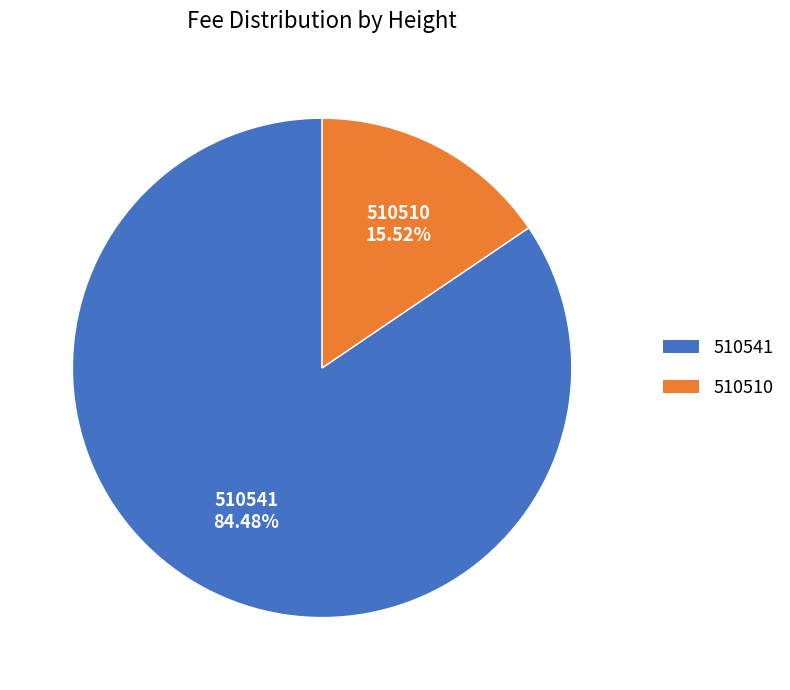

Which has a higher value, 510541 or 510510?

510541